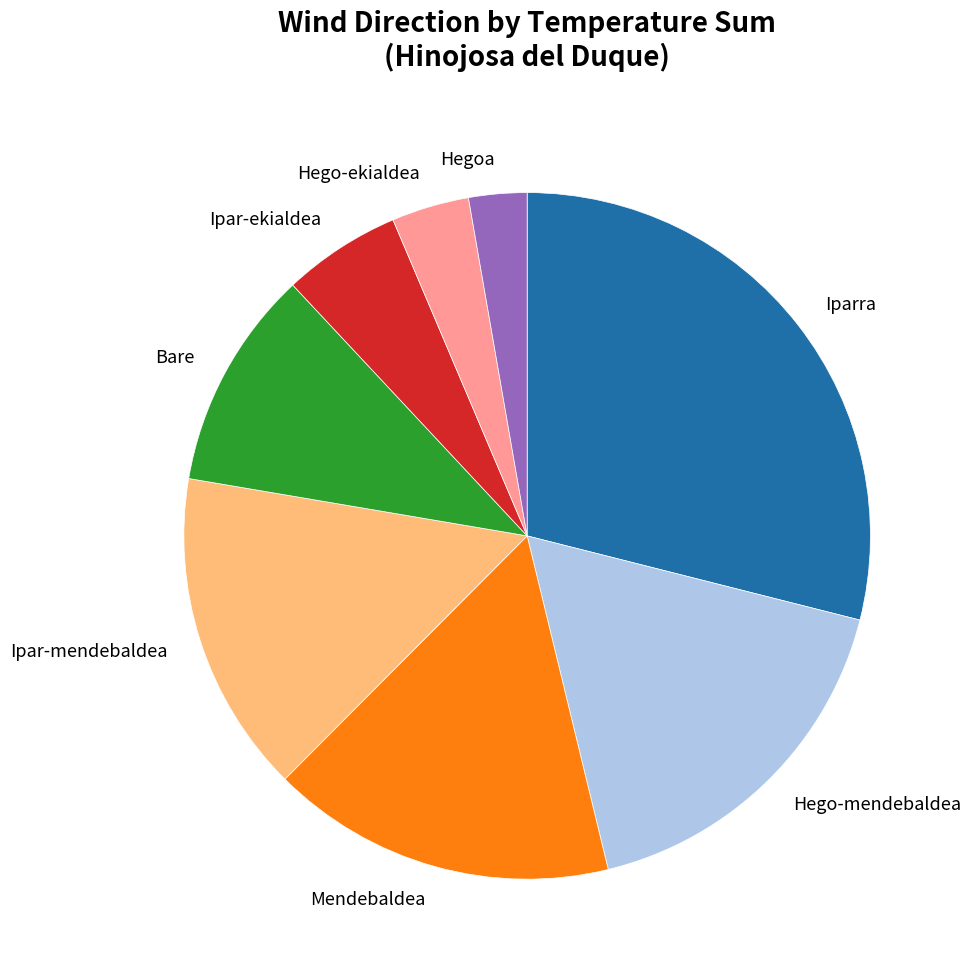

Combined, do Iparra and Hego-ekialdea account for over 50%?

No